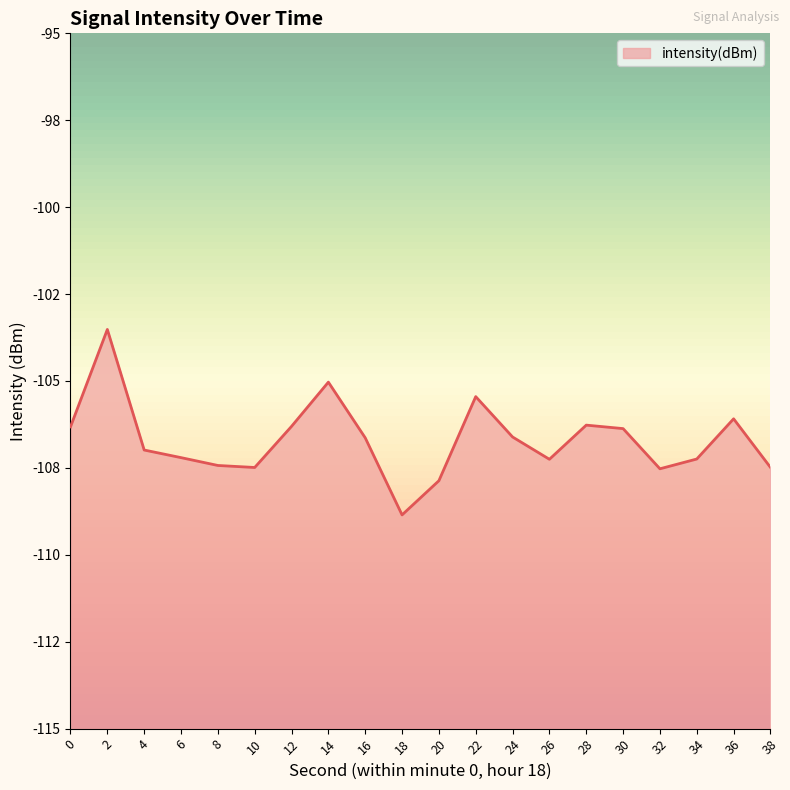

How many series are shown in this chart?

1